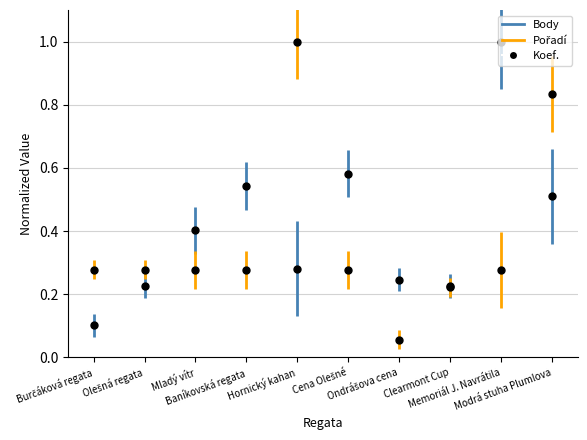

What is the change in value from Baníkovská regata to Hornický kahan?

+0.7